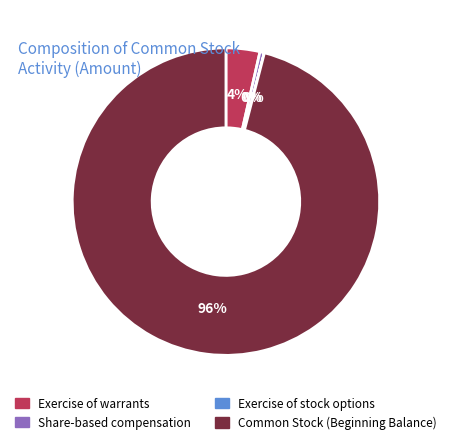

To the nearest percent, what percentage of the pie is Common Stock (Beginning Balance)?

96%